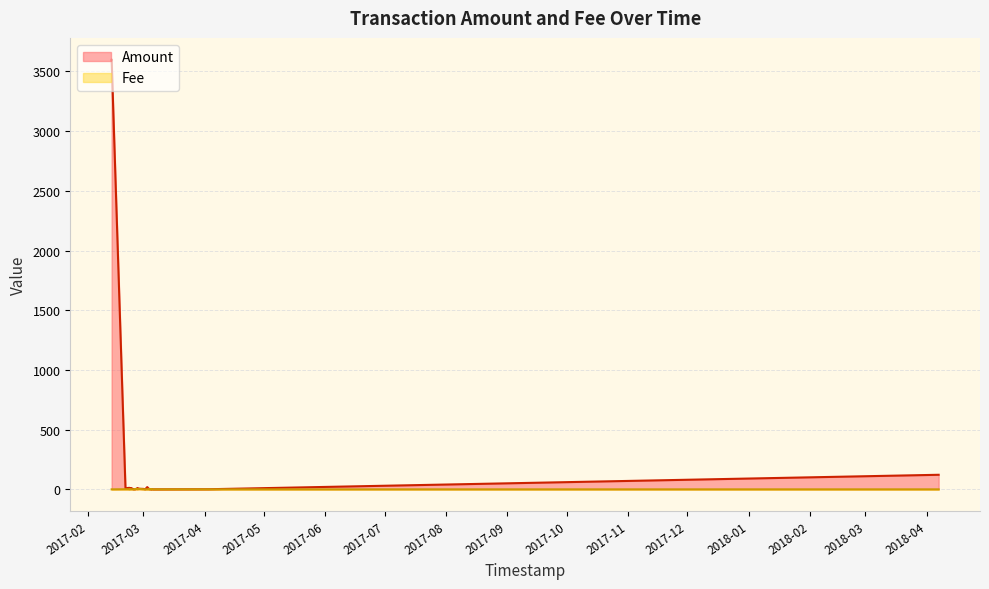

True or false: Amount and Fee intersect in this chart.

False